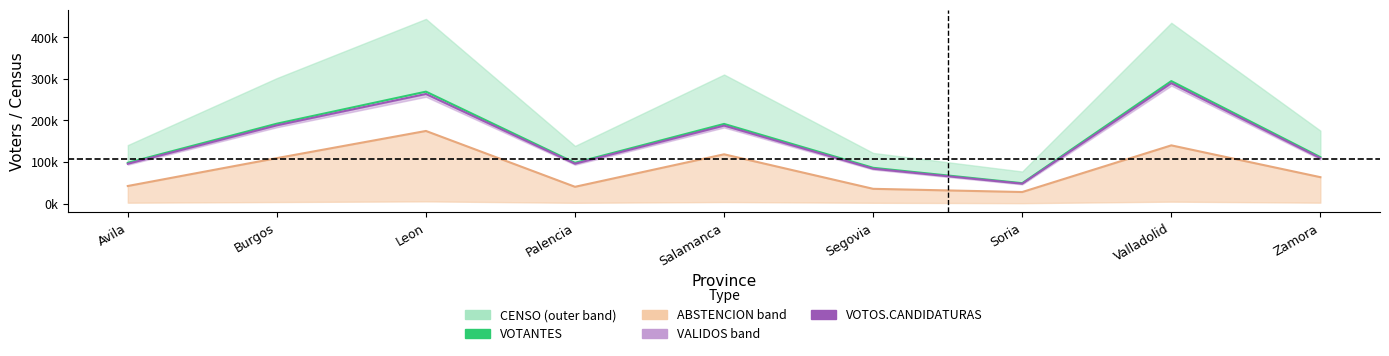

At which label is VOTANTES closest to 171960?

Salamanca